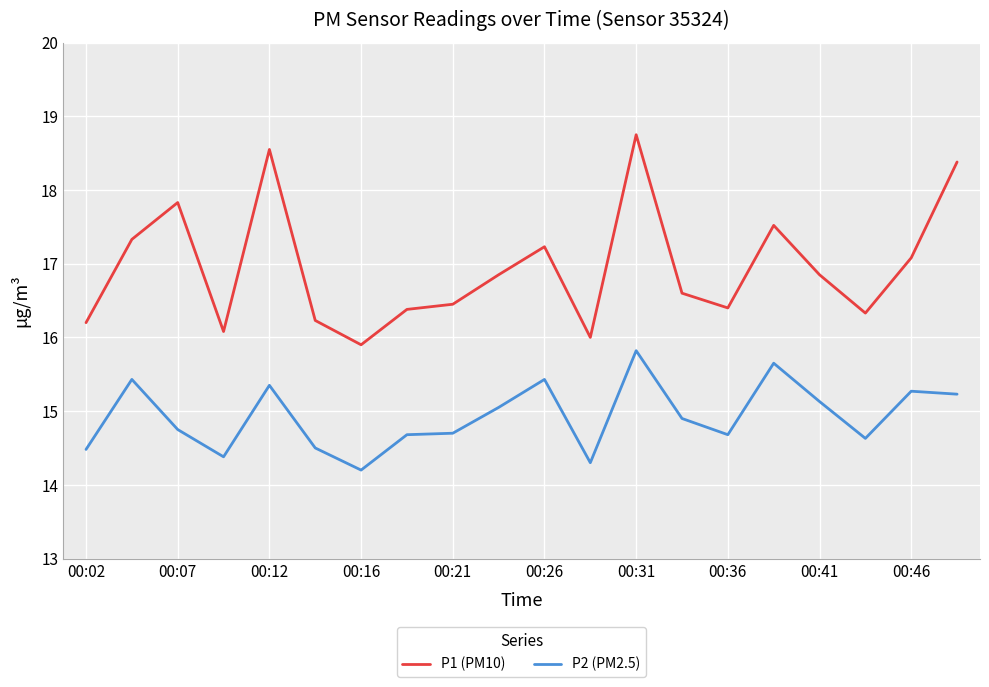

Which series has the largest range (max minus min)?

P1 (PM10)